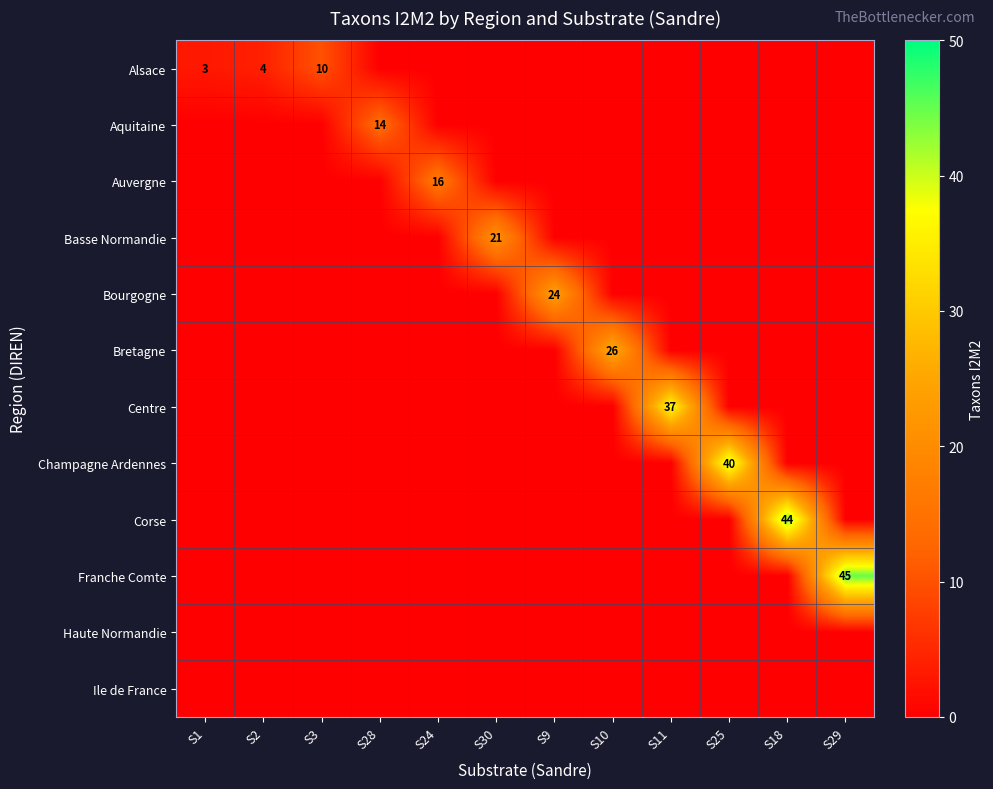

Is it true that Alsace equals 4 at S2?

True